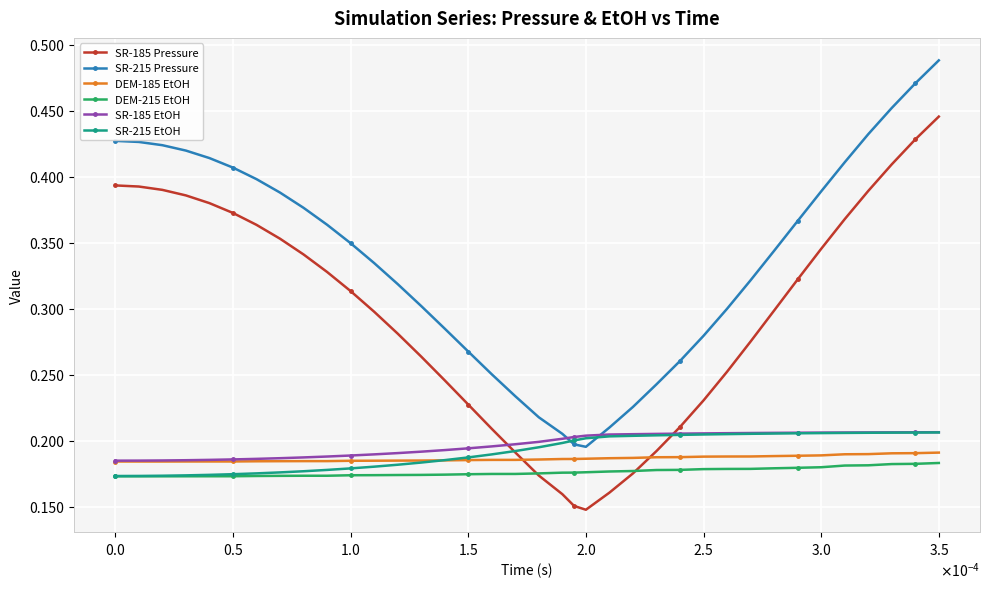

Which series has the largest range (max minus min)?

SR-185 Pressure